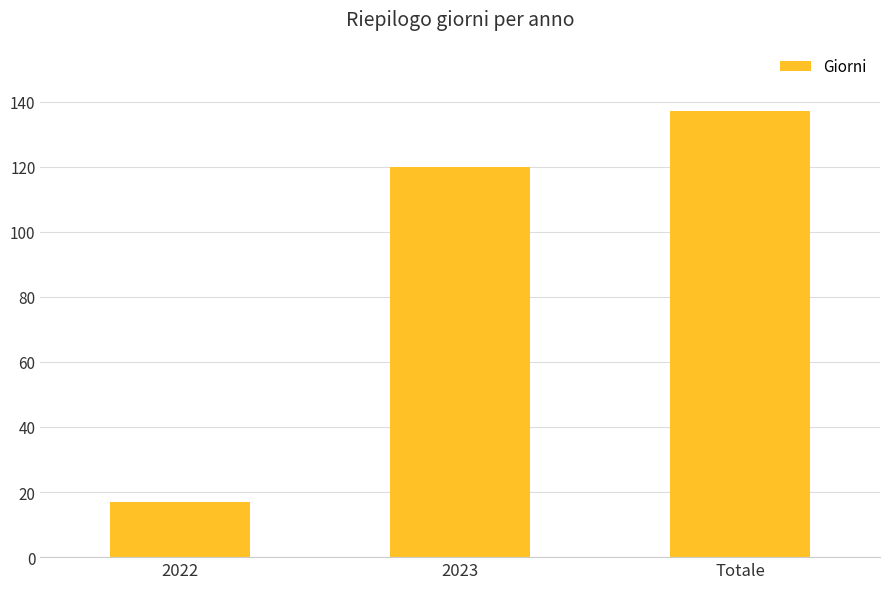

Reading right to left, list all the values displayed in this chart.

Totale=137	2023=120	2022=17